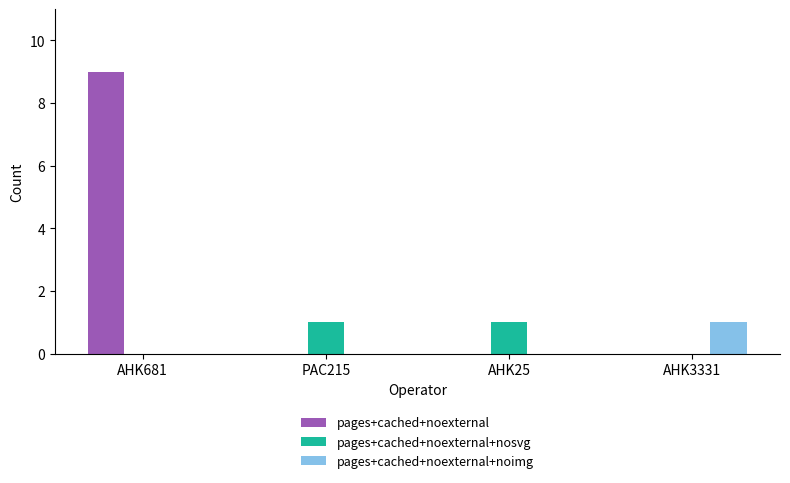

Which series has the largest total across all categories?

pages+cached+noexternal